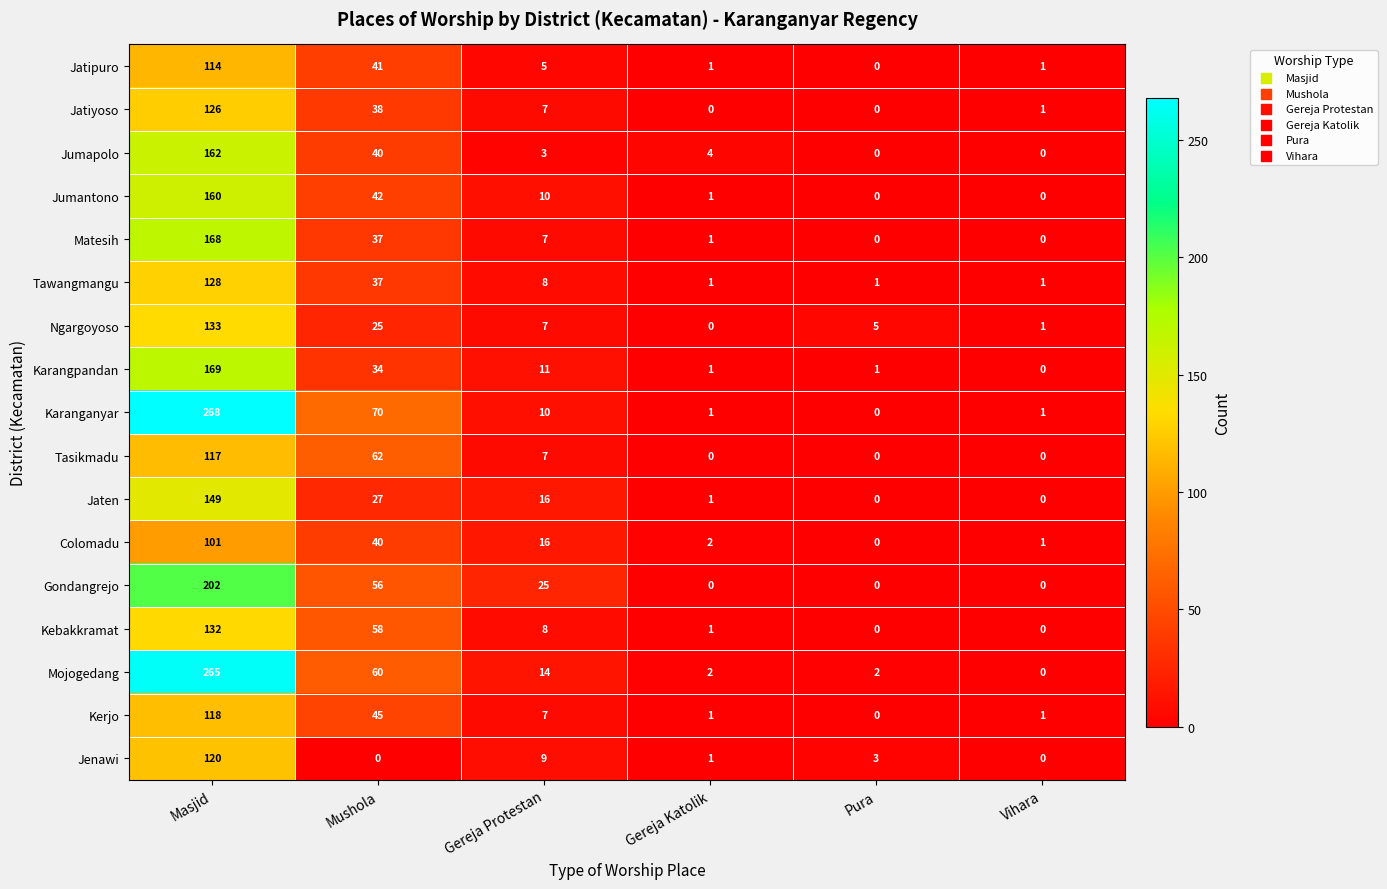

How many series are shown in this chart?

17